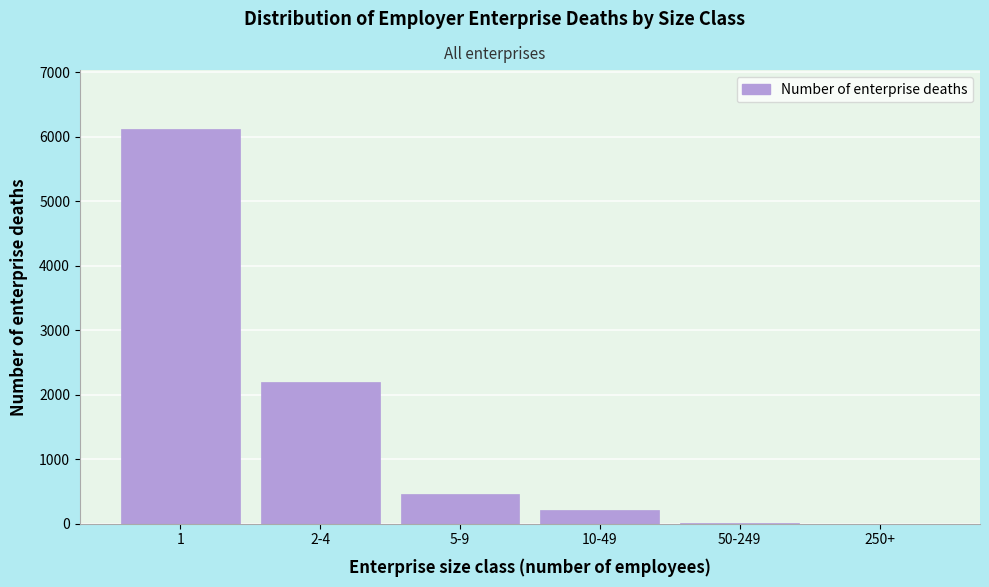

Which has a higher value, 10-49 or 2-4?

2-4